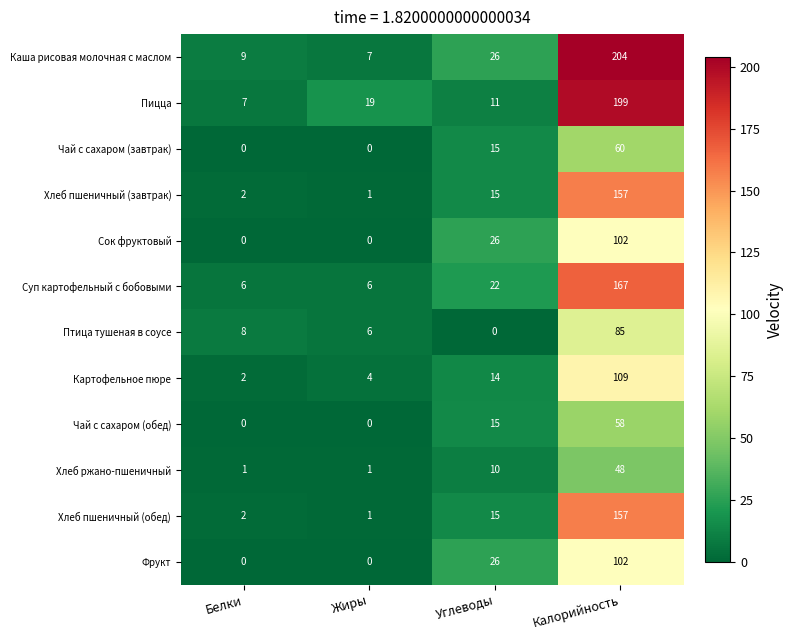

At which category does the chart reach its peak across all series?

Калорийность